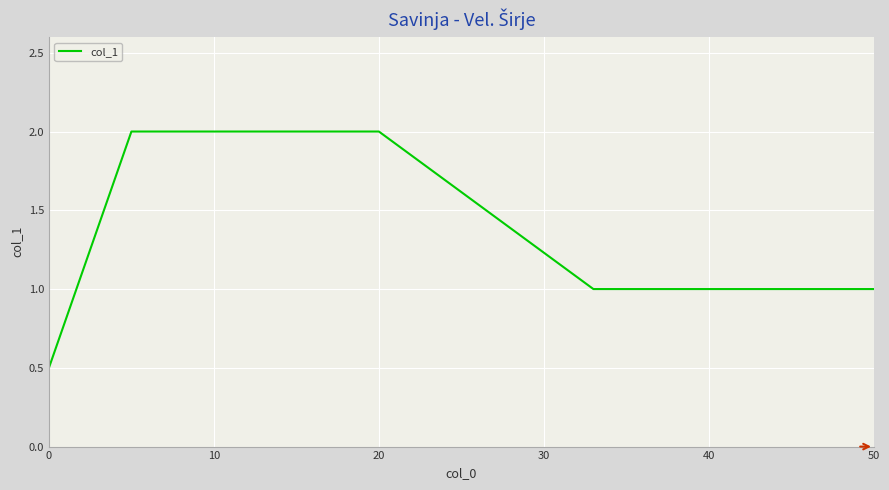

True or false: there are more than 1 points higher than both neighbors.

False